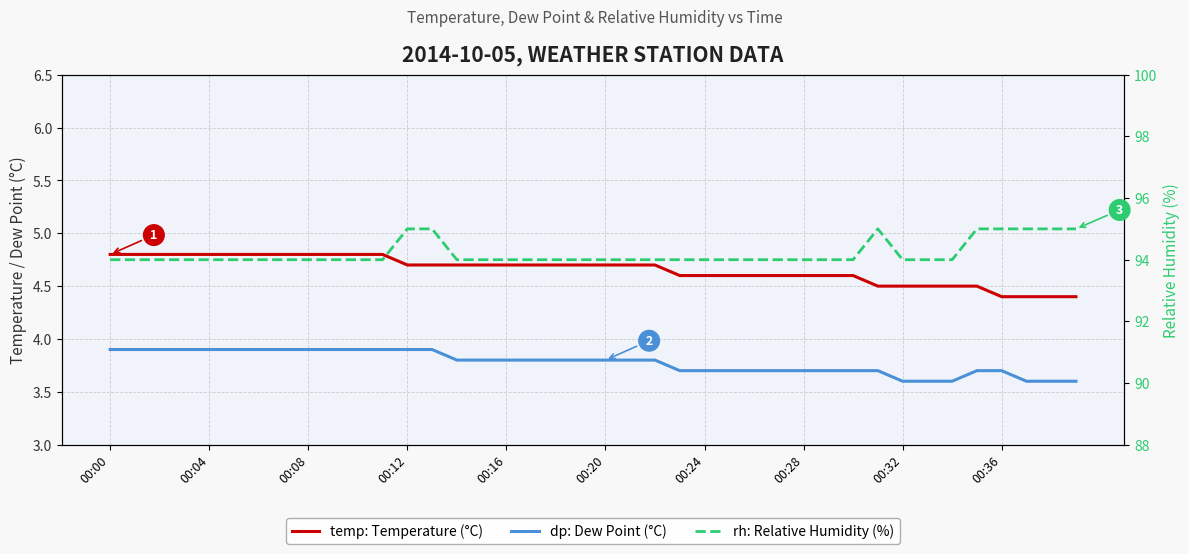

At which category does the chart reach its minimum across all series?

00:32